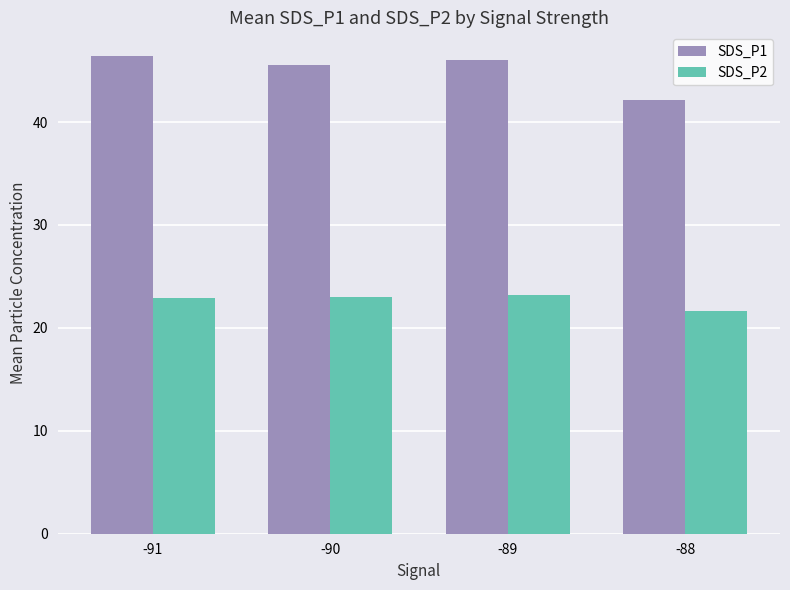

True or false: SDS_P2 has a value of 33.1 at -88.

False